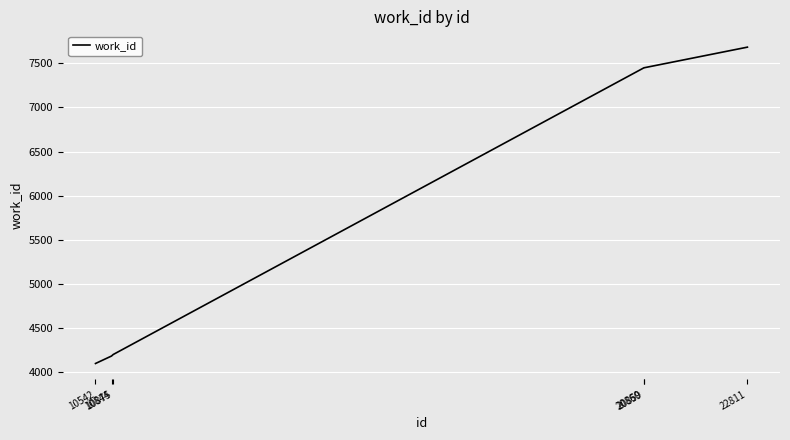

What is the difference between the second highest and minimum values?

3357